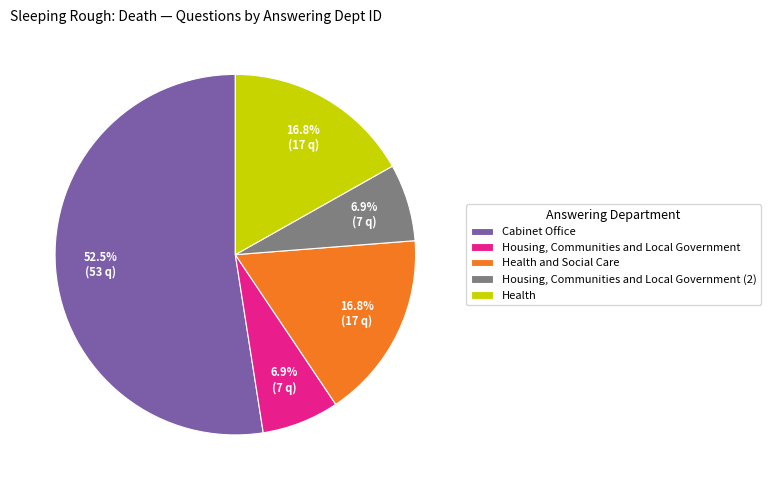

To the nearest percent, what portion does Housing, Communities and Local Government represent?

7%